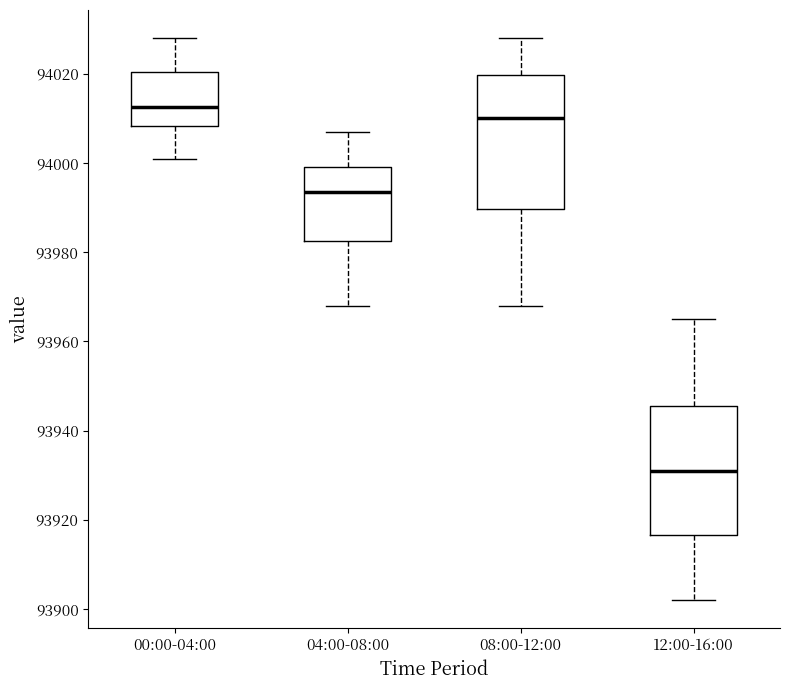

Reading left to right, read every box against the y-axis: the position of its median line, the range the box covers, and the ends of its whiskers. The values are not printed on the chart, so give them approximately, as read against the axis.

00:00-04:00: median 94012, box 94008 to 94020, whiskers 94002 to 94028
04:00-08:00: median 93994, box 93982 to 94000, whiskers 93968 to 94008
08:00-12:00: median 94010, box 93990 to 94020, whiskers 93968 to 94028
12:00-16:00: median 93932, box 93916 to 93946, whiskers 93902 to 93966